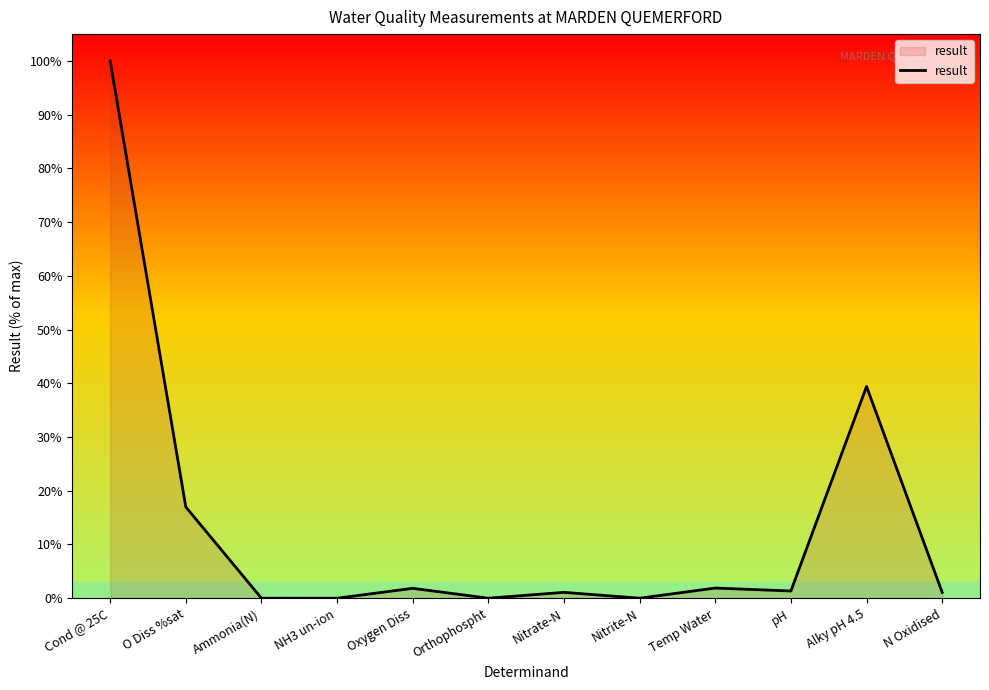

Is it true that the value at Orthophospht is 0.0?

True